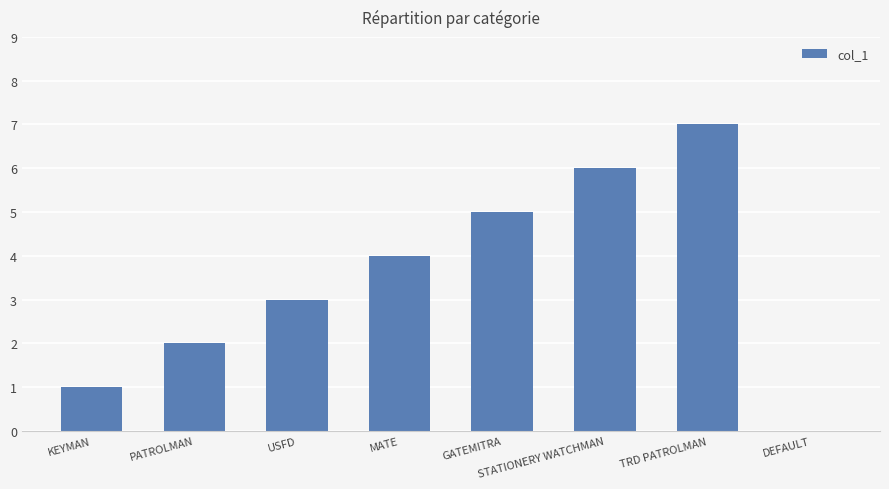

The value at TRD PATROLMAN is 12. True or false?

False